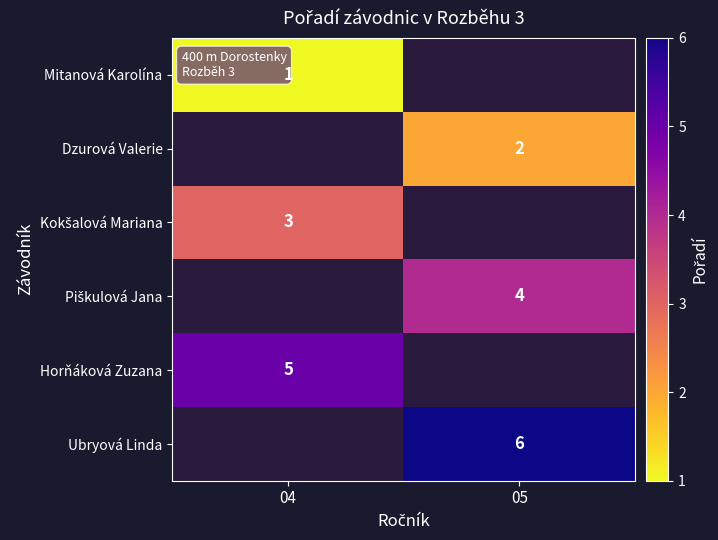

The Dzurová Valerie series shows 2 at 05. True or false?

True